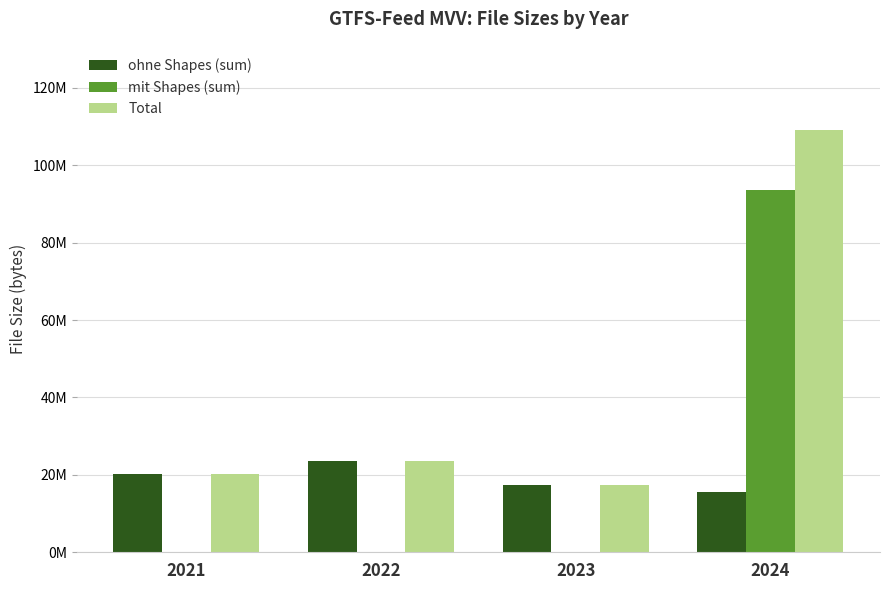

Which series has the widest spread of values?

mit Shapes (sum)